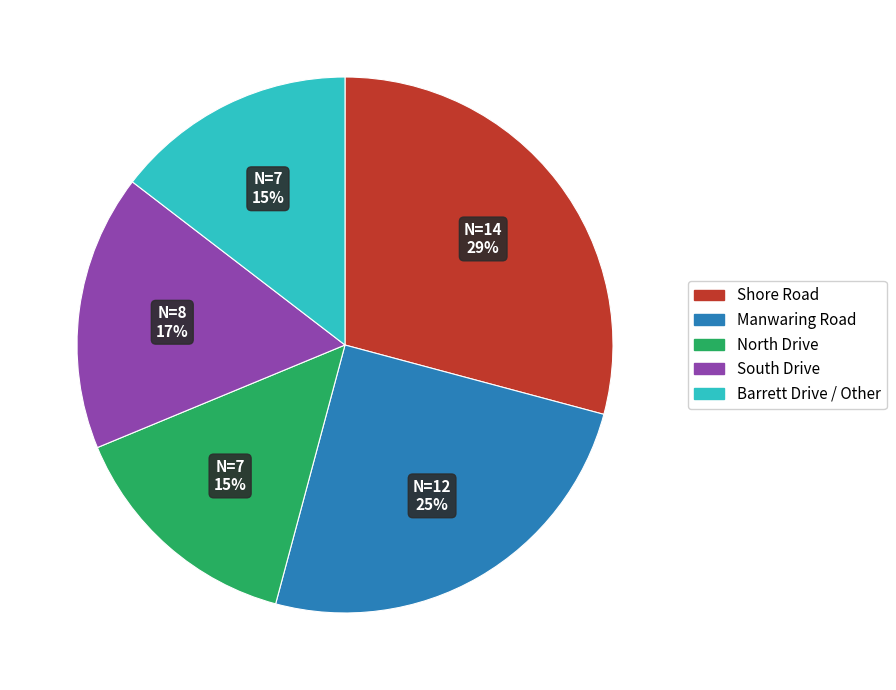

What percentage is the Barrett Drive / Other slice, to the nearest percent?

15%